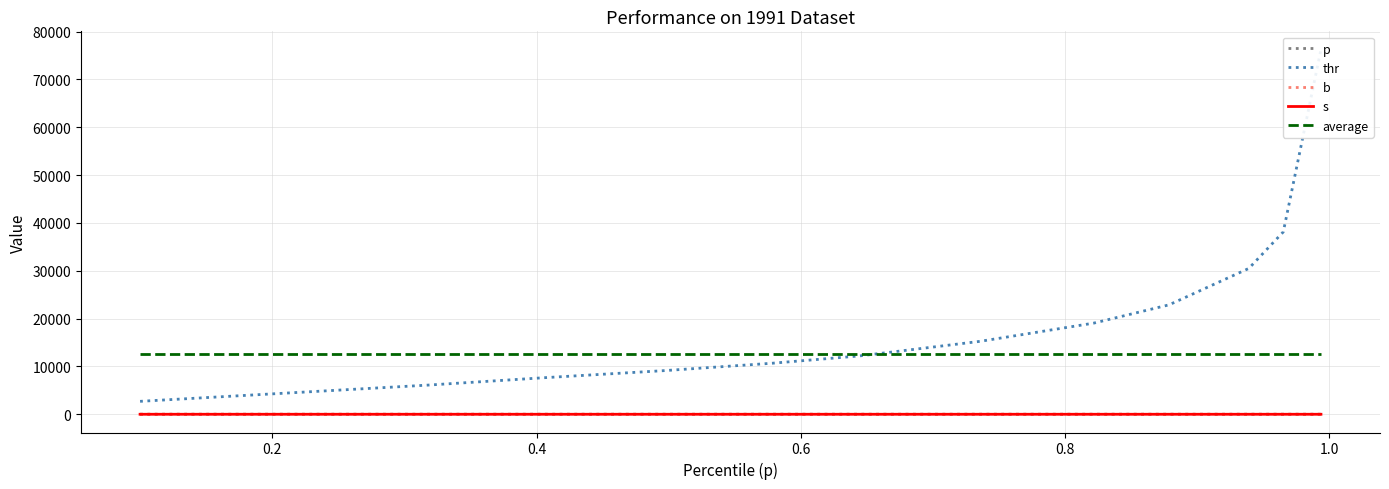

What value does the b series have at 0.2?

2.8